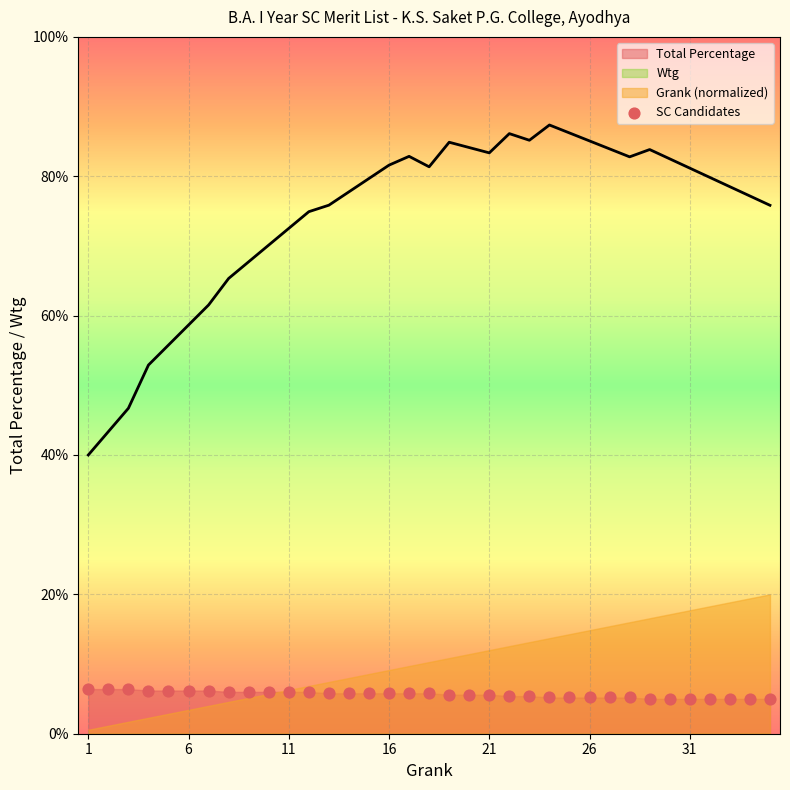

What is the range of X values (max minus min)?

34.0